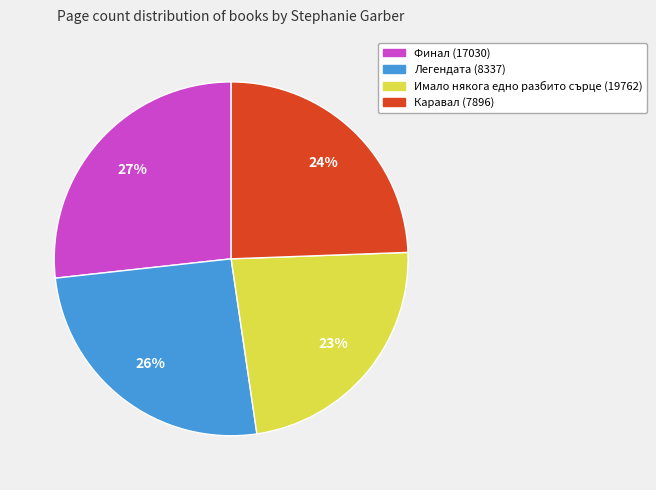

To the nearest percent, what is the combined percentage of Финал (17030) and Имало някога едно разбито сърце (19762)?

50%